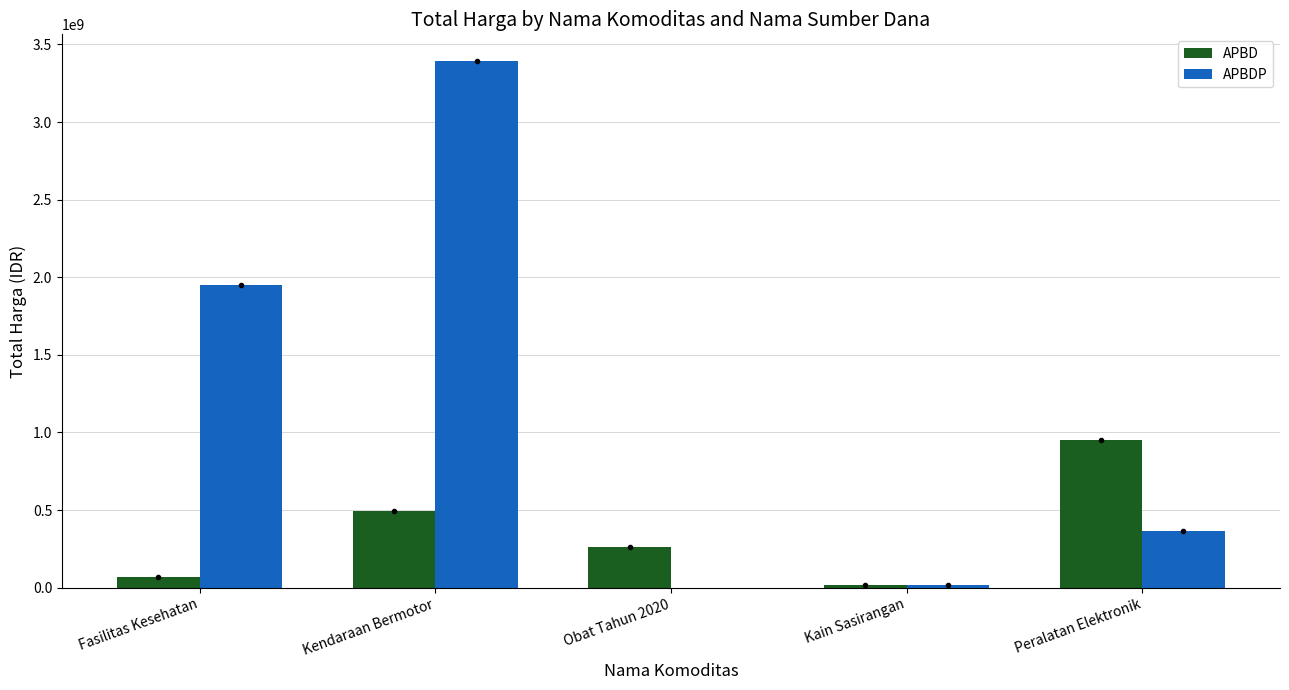

Are the bars horizontal?

No